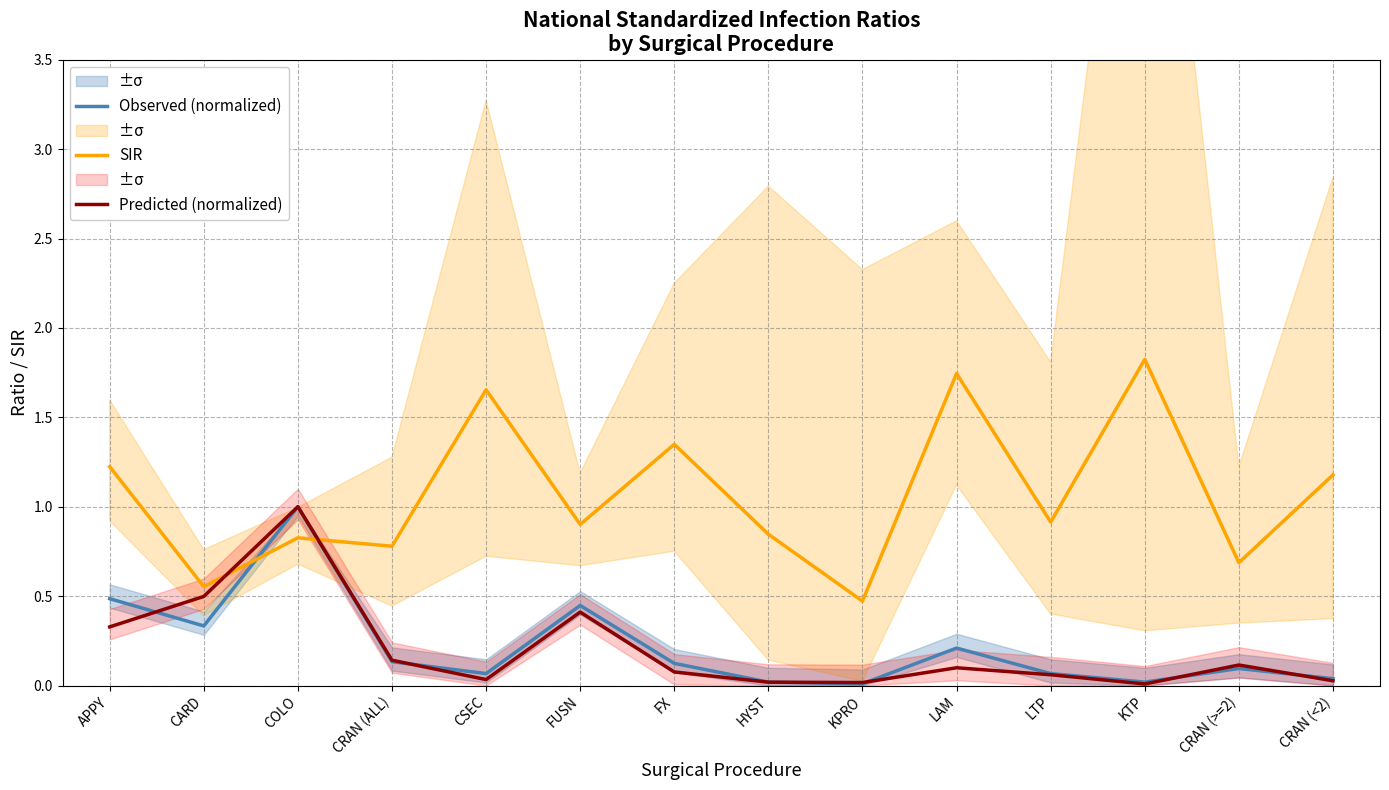

What is the difference between the second highest and second lowest values in the Observed (normalized) series?

0.5